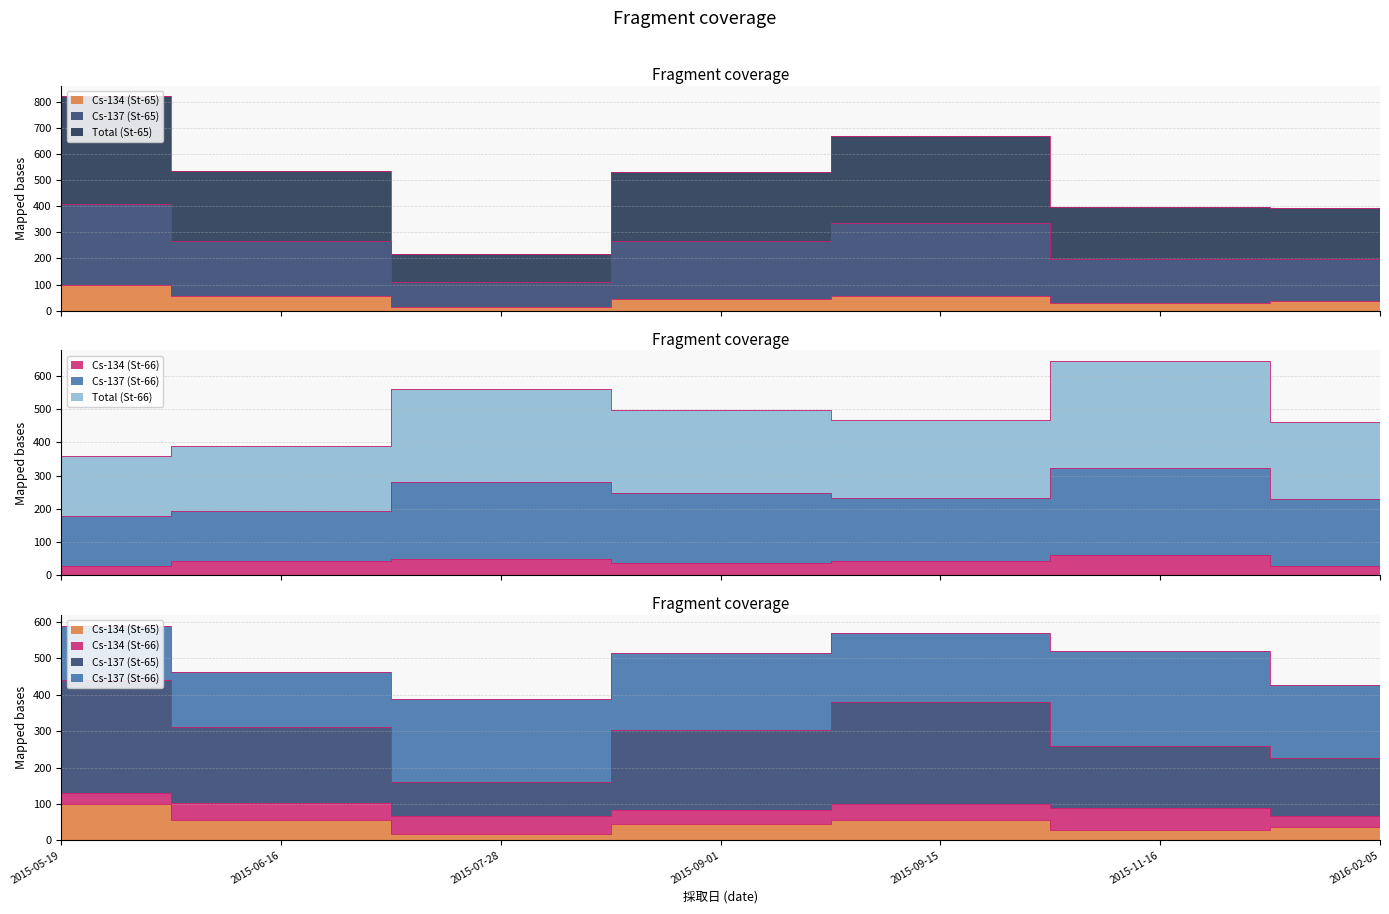

Which category has the lowest value in the Cs-134 (St-65) series?

2015-07-28